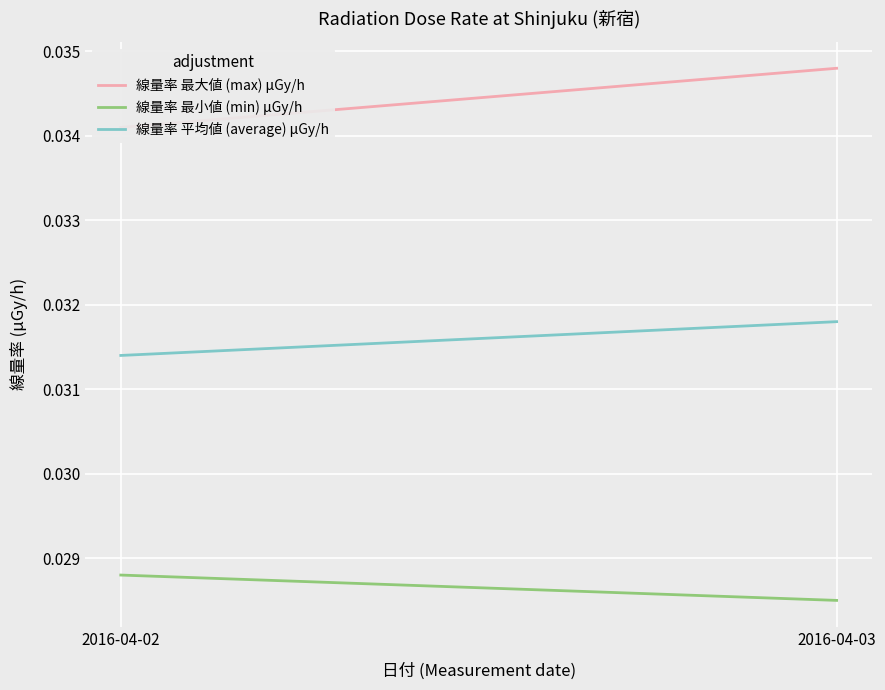

Rank the categories by 線量率 最大値 (max) μGy/h value from lowest to highest.

2016-04-02, 2016-04-03